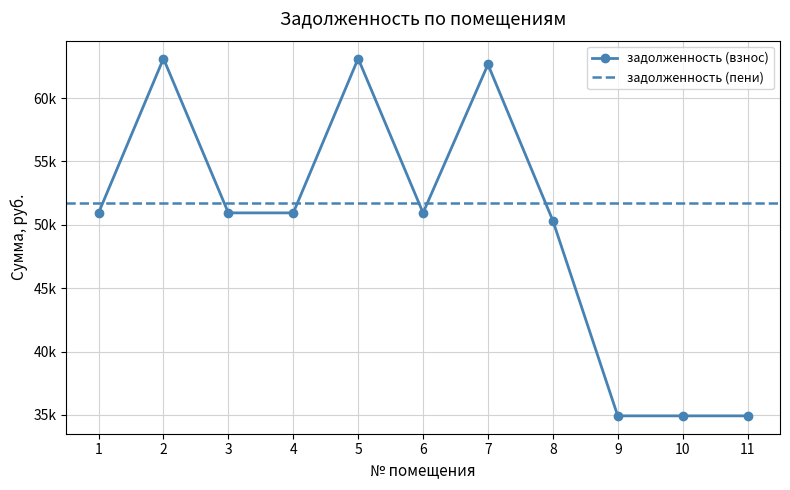

What is the change in value from 2 to 6?

-12181.7